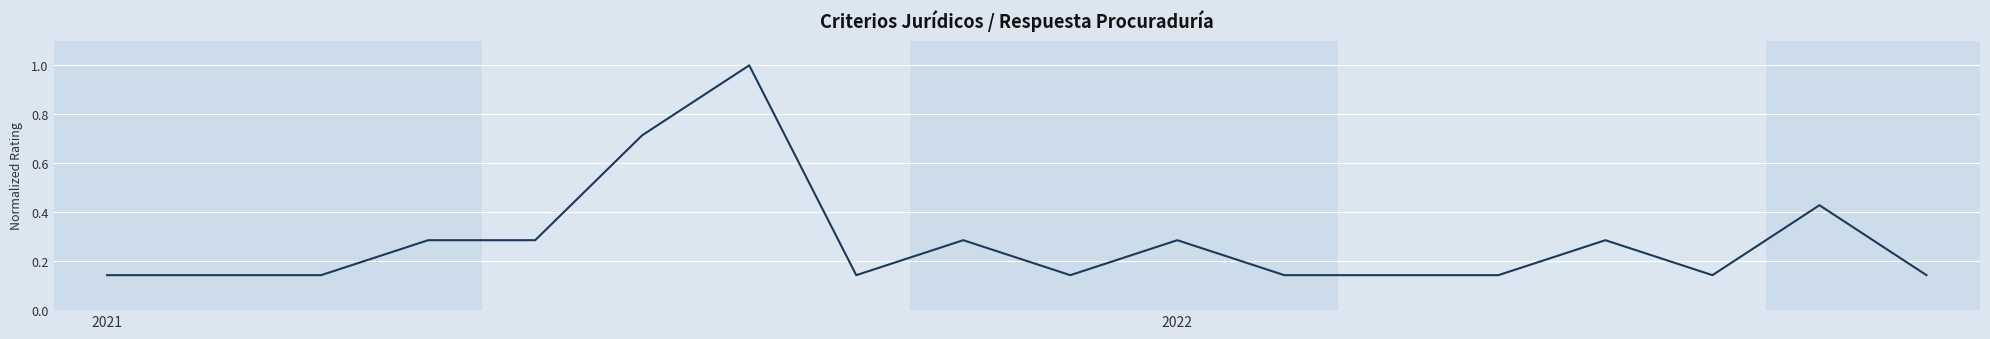

How many categories are shown in the chart?

18